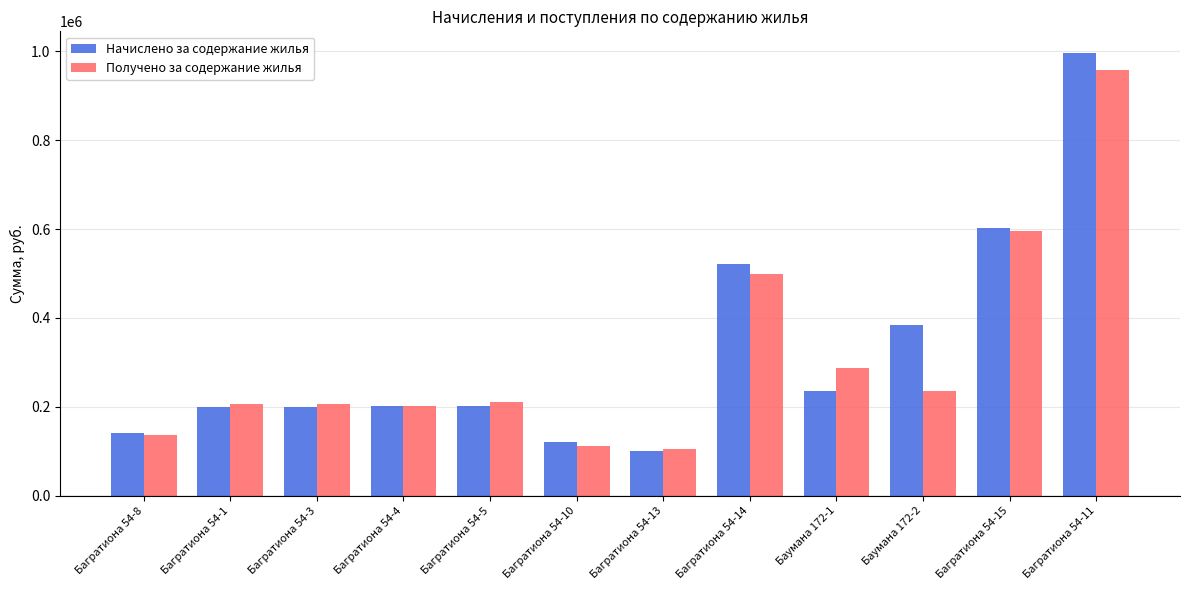

Which category has the lowest value across all series?

Багратиона 54-13